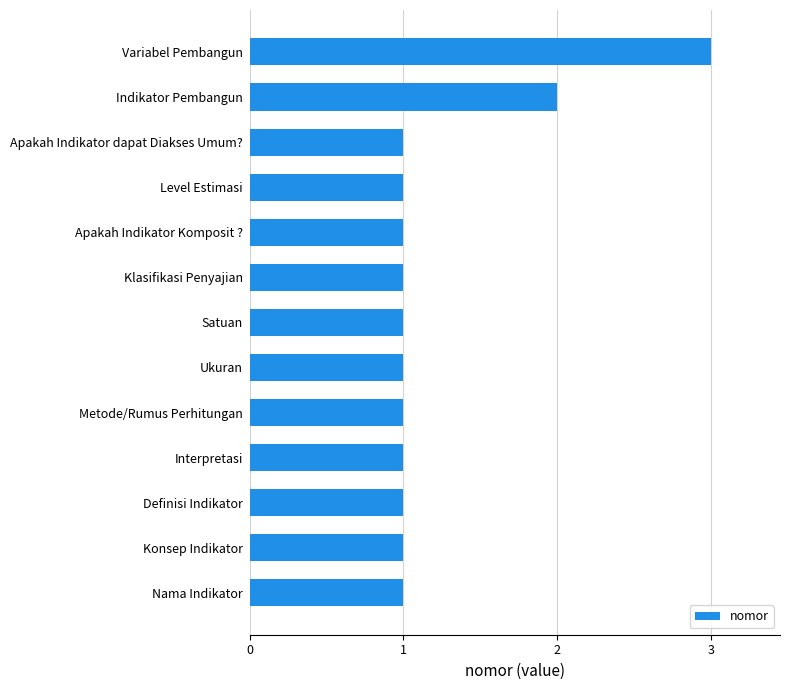

What is the greatest value displayed?

3